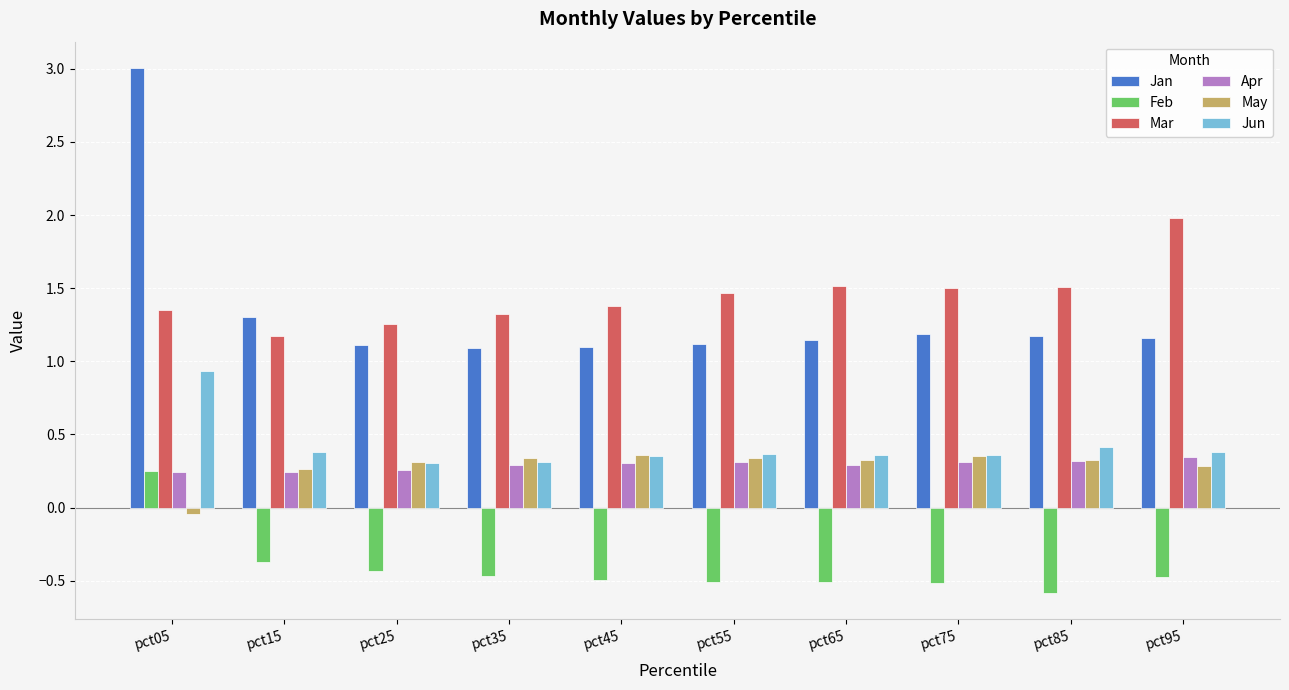

What is the sum of the Apr values at pct25 and pct65?

0.5